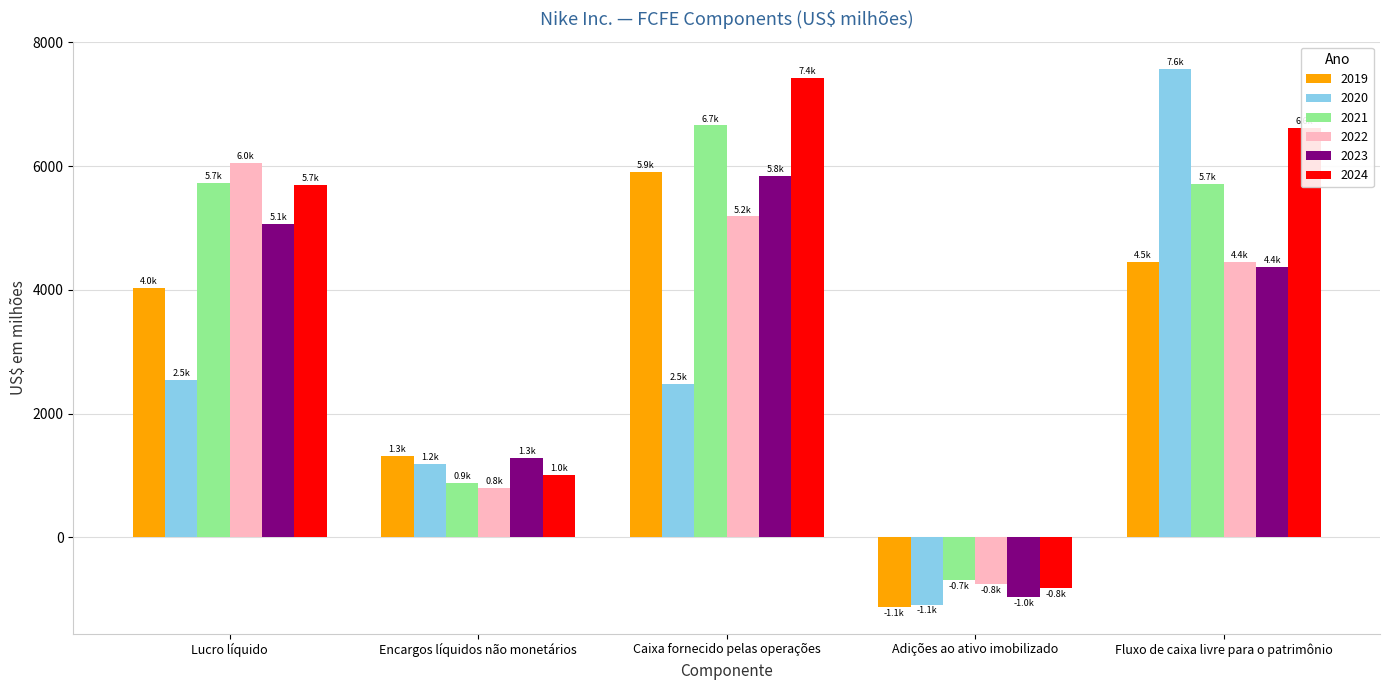

What is the sum of all 2021 values?

18287